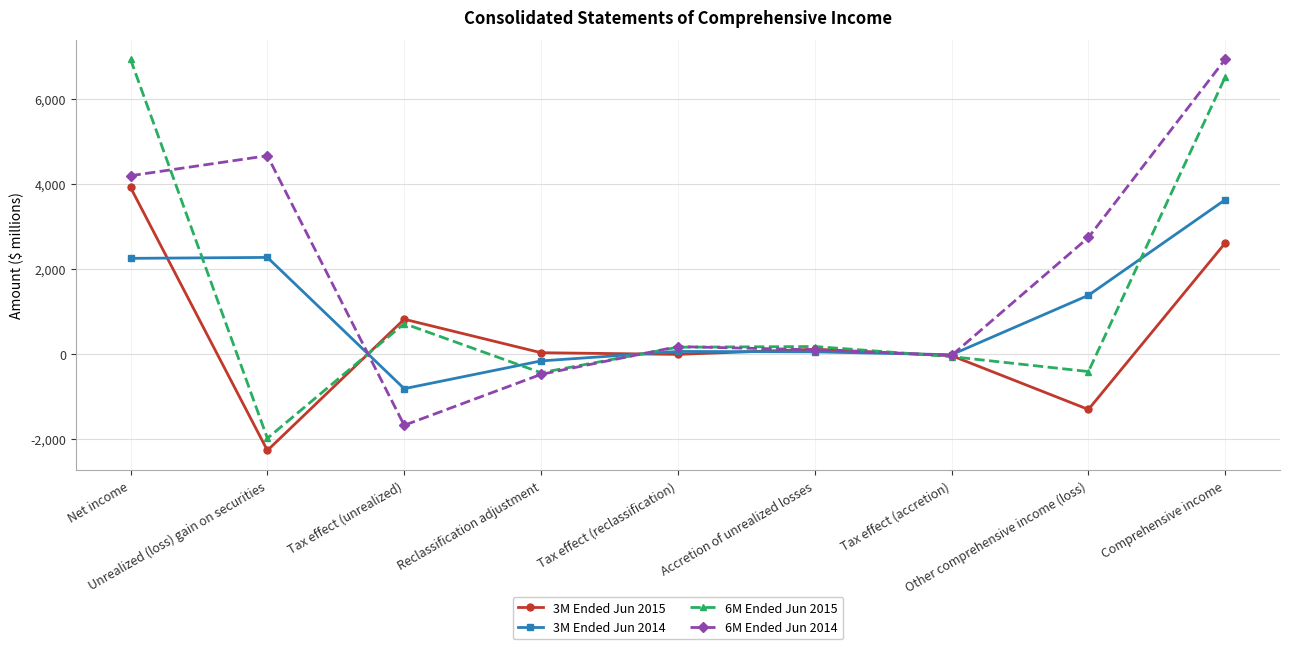

True or false: 6M Ended Jun 2014 has a value of 2567 at Unrealized (loss) gain on securities.

False